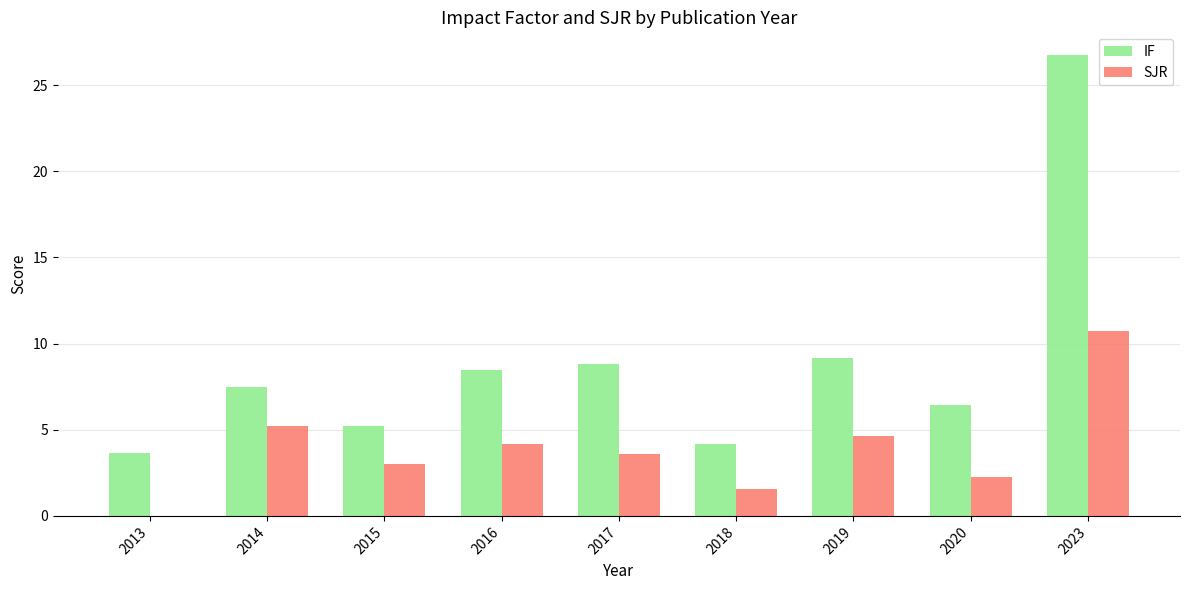

Reading left to right, extract all data points from this chart.

IF: 3.7	7.5	5.2	8.5	8.8	4.2	9.2	6.5	26.7
SJR: 0.0	5.2	3.0	4.2	3.6	1.6	4.6	2.3	10.8